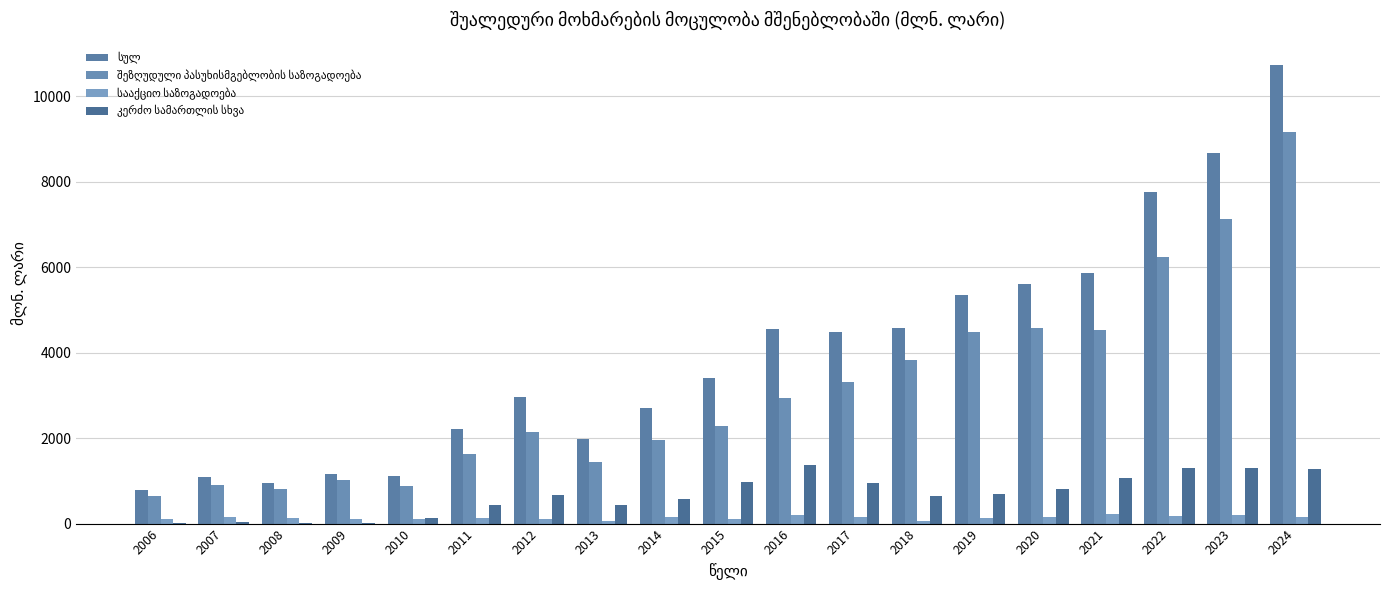

Which has a higher value, 2024 or 2010?

2024